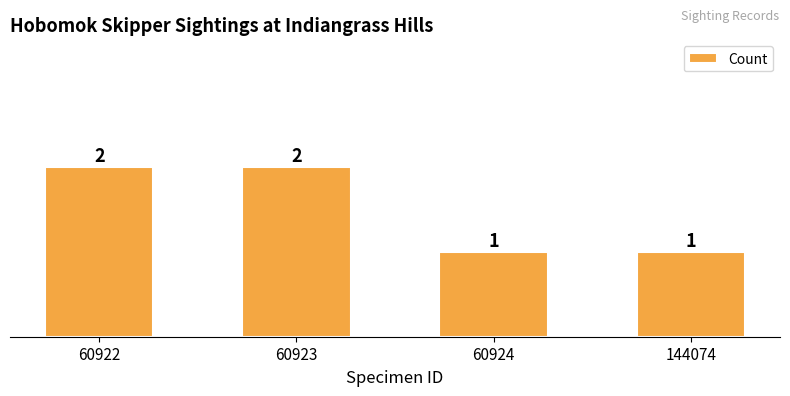

What is the difference between the values at 144074 and 60923?

1